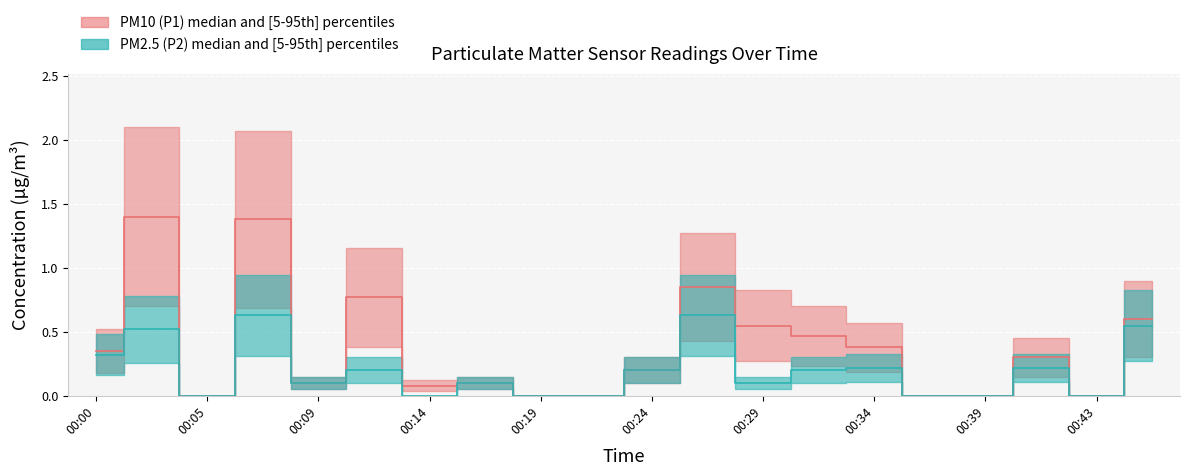

The value of P2 at 00:14 is -0.2. True or false?

False